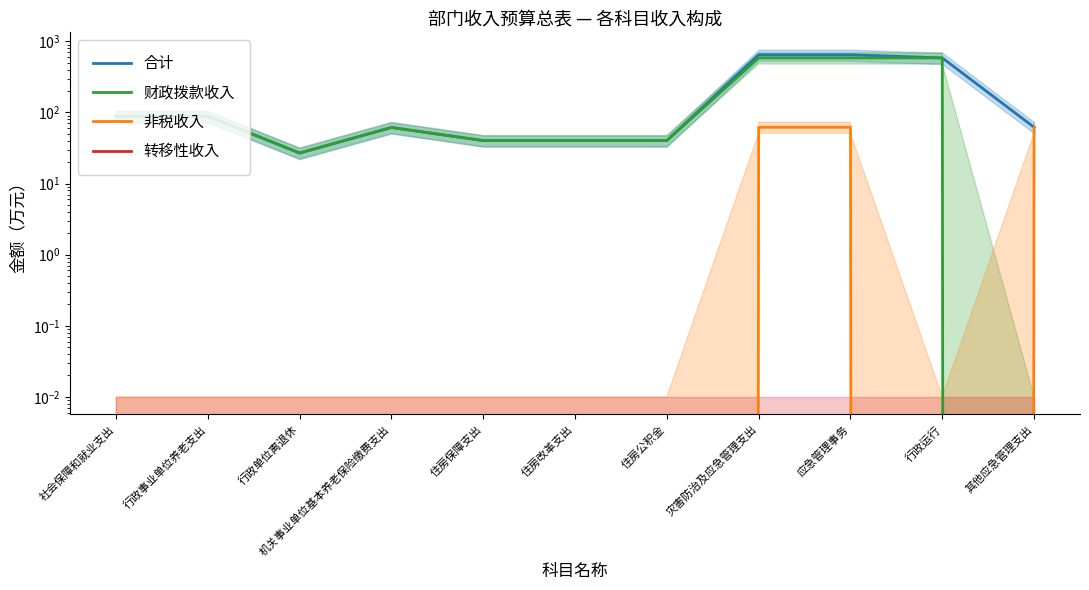

At which category is the sum across all series the highest?

灾害防治及应急管理支出